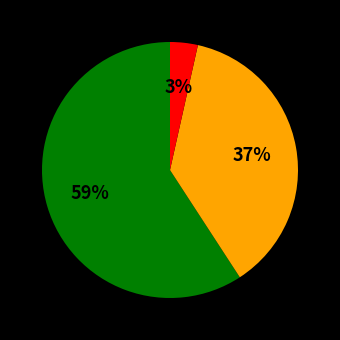

Does any single category account for the majority?

Yes